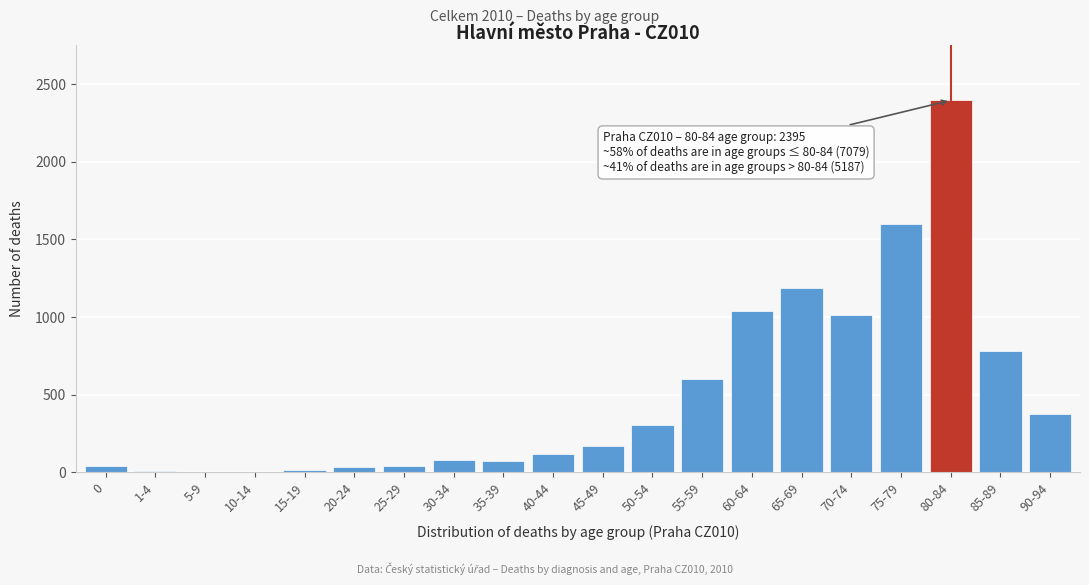

What is the sum of all values?

9871